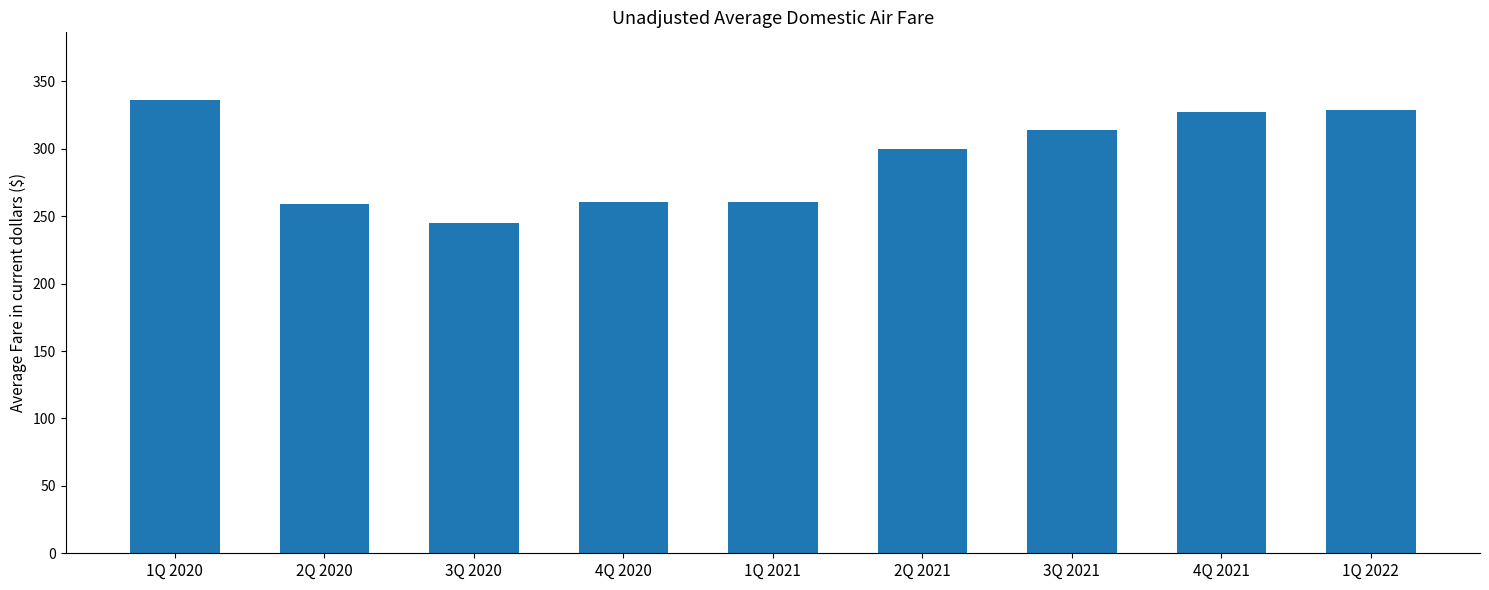

How many bars are there in total?

9